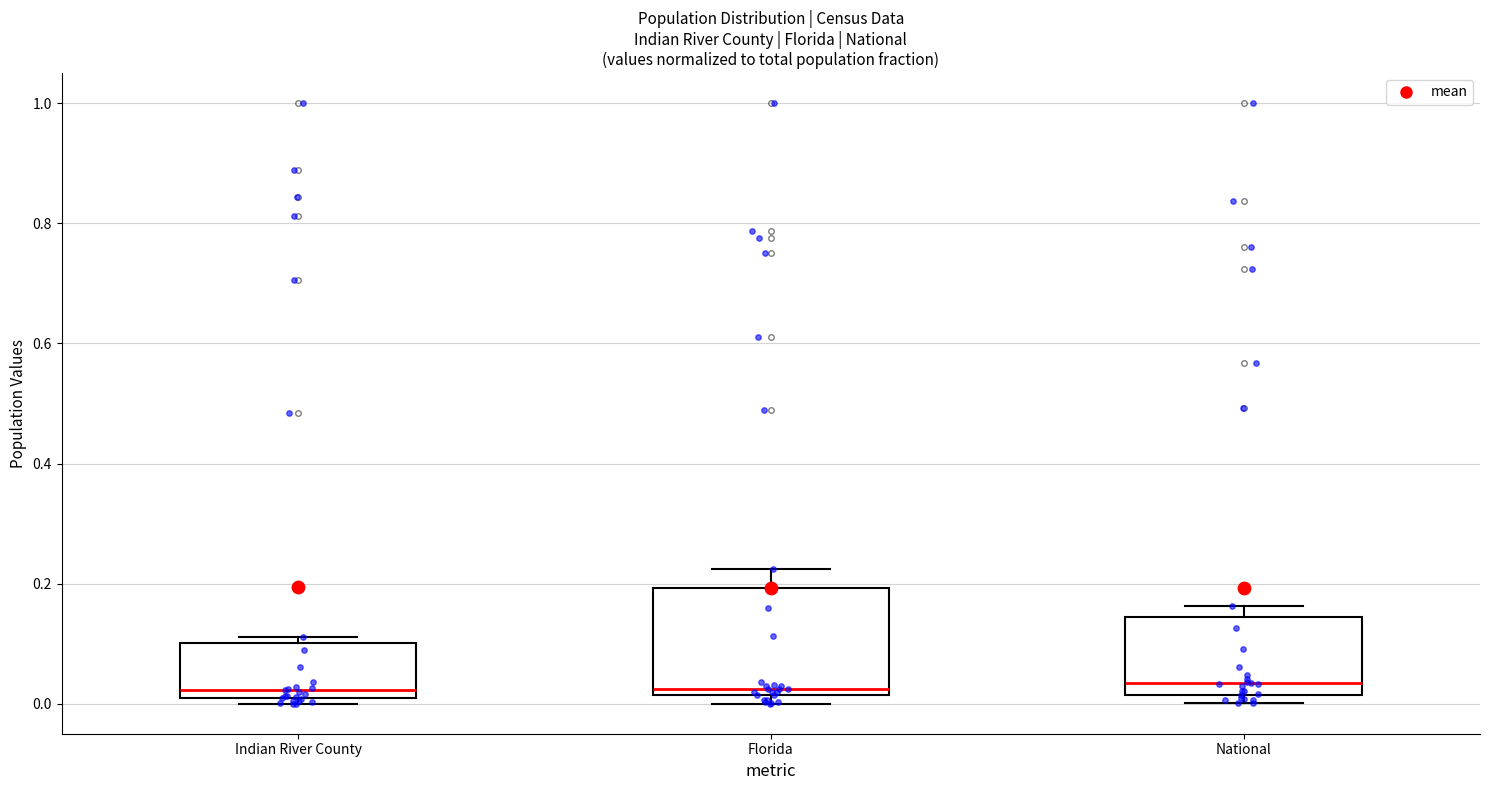

Reading left to right, transcribe this box plot: for each box, give where its median line is, the range the box spans, and where its two whiskers end, as read against the y-axis. The values are not printed on the chart, so give them approximately, as read against the axis.

Indian River County: median 0.02, box 0.00 to 0.10, whiskers 0.00 (just below the box's lower edge) to 0.12
Florida: median 0.02 (just above the box's lower edge), box 0.02 to 0.20, whiskers 0.00 to 0.22
National: median 0.04, box 0.02 to 0.14, whiskers 0.00 to 0.16